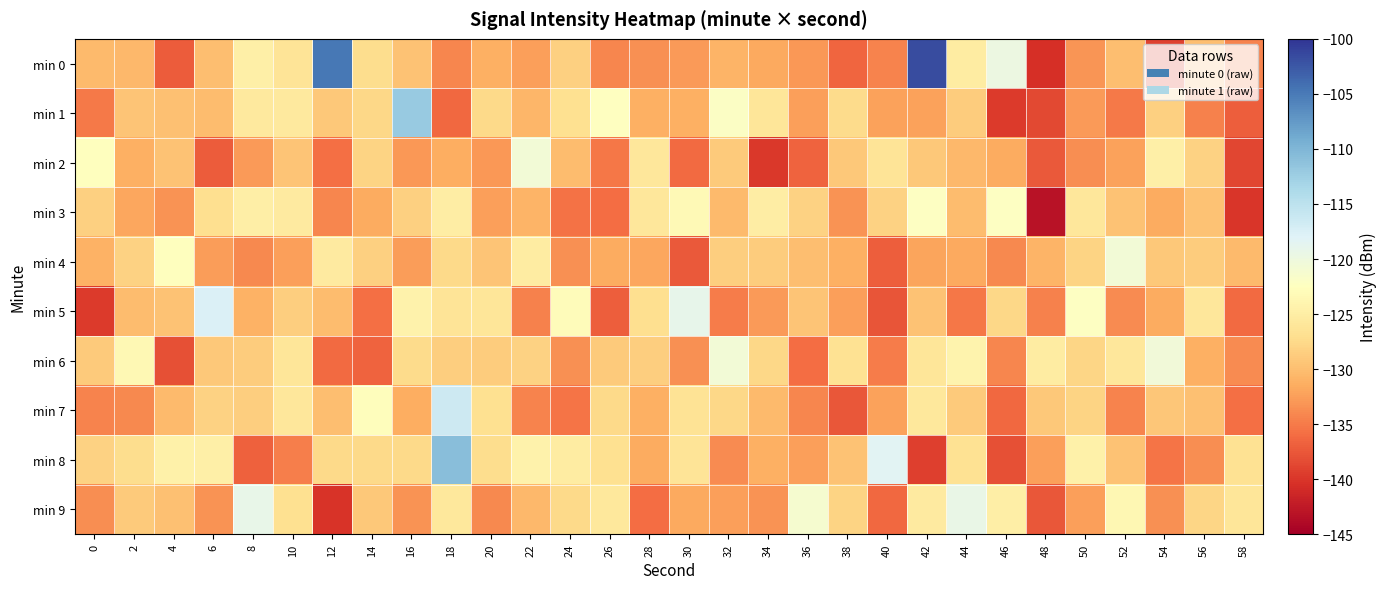

Between 16 and 52, which series saw the biggest shift?

min 1